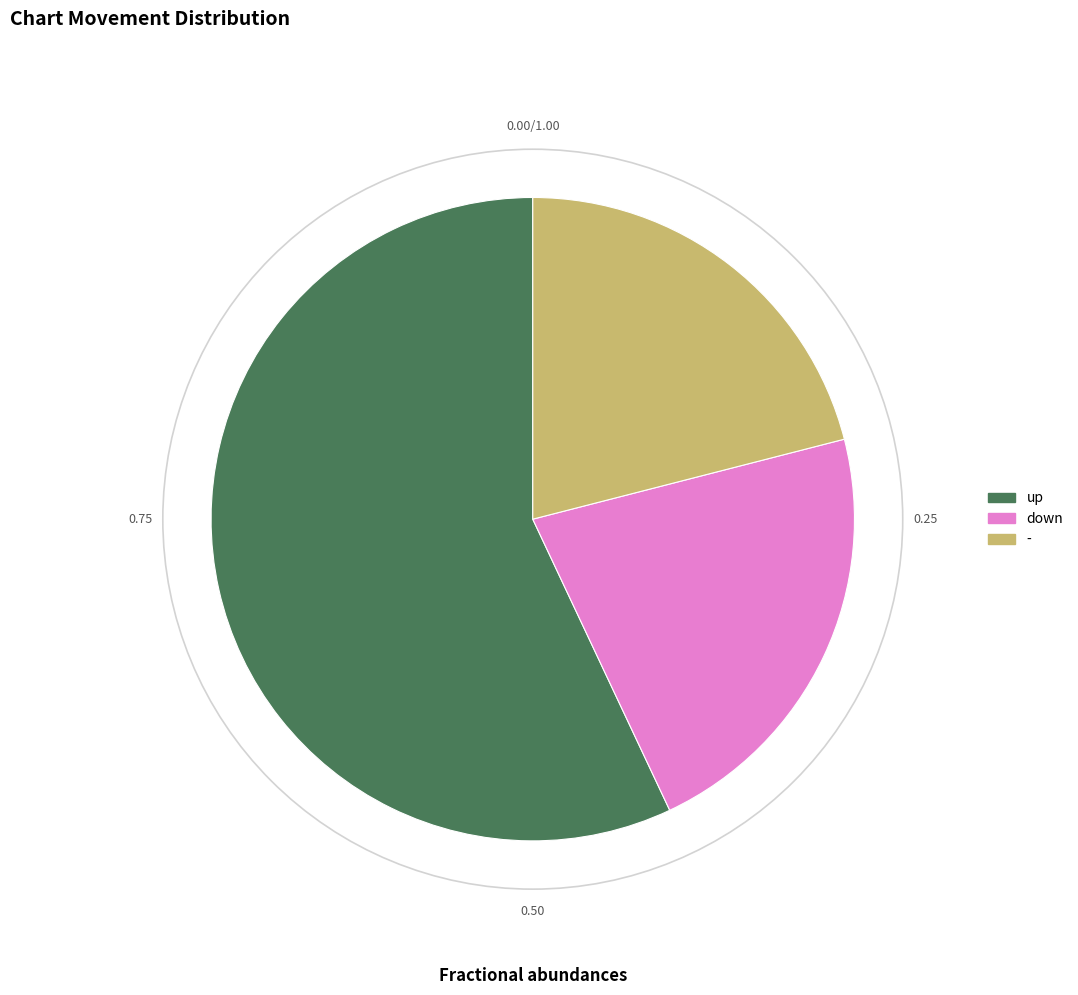

Combined, do down and - account for over 50%?

No